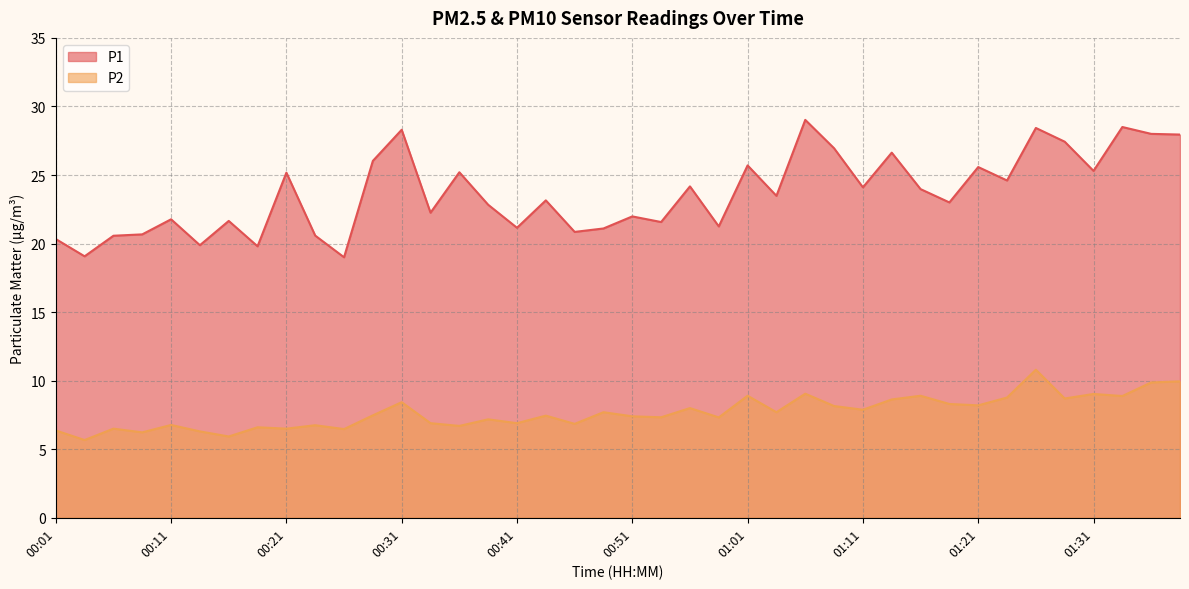

What position from the right is 00:18?

33